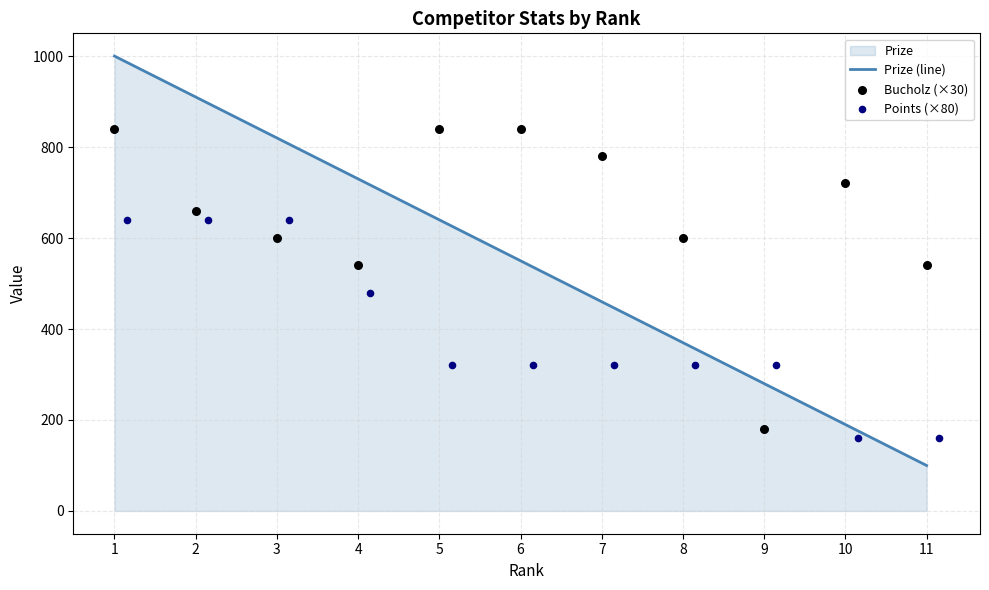

Which series contains the highest Y value?

Prize (line)